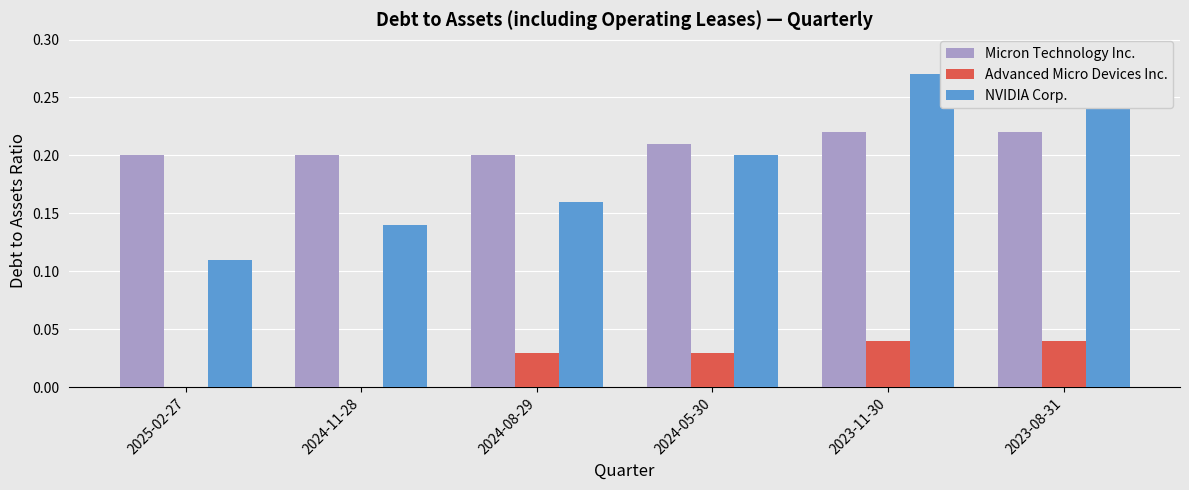

Reading right to left, transcribe all the data shown in this chart.

Micron Technology Inc.: 0.2	0.2	0.2	0.2	0.2	0.2
Advanced Micro Devices Inc.: 0.0	0.0	0.0	0.0	0.0	0.0
NVIDIA Corp.: 0.3	0.3	0.2	0.2	0.1	0.1